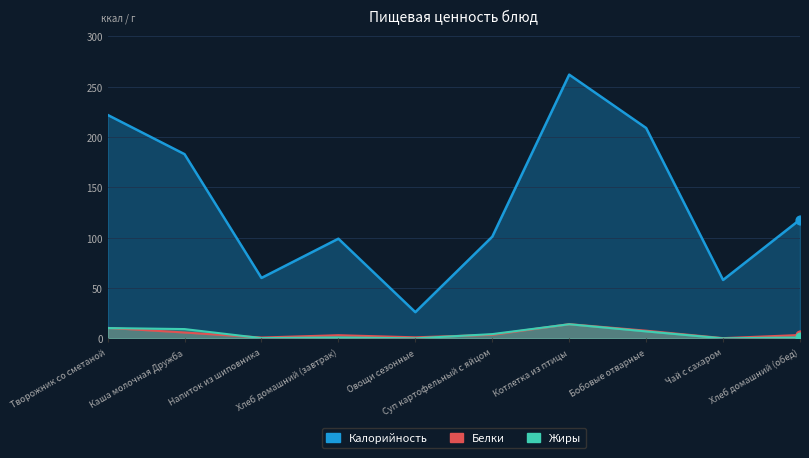

At how many categories does at least one series exceed 11?

10